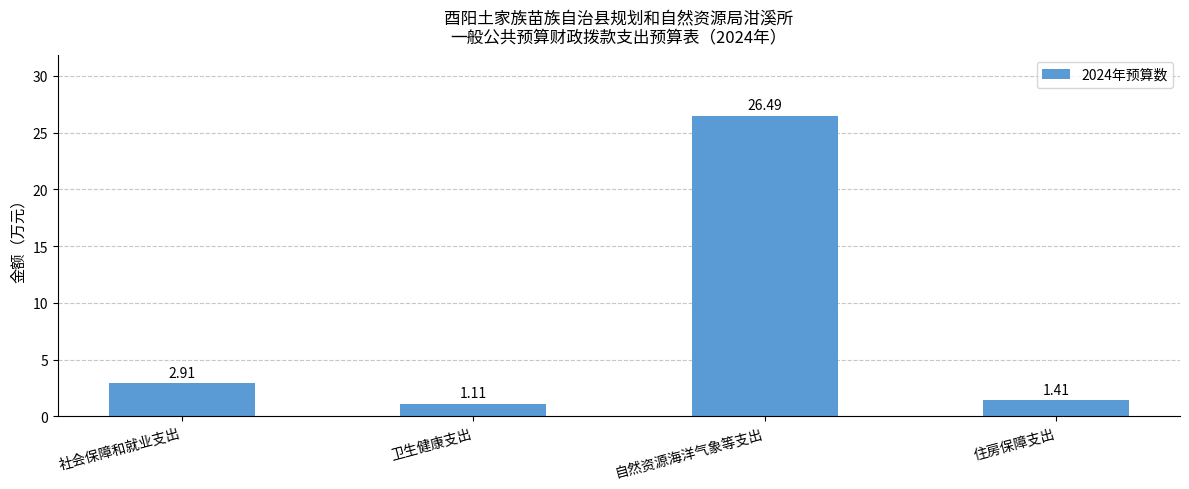

Which has a higher value, 卫生健康支出 or 自然资源海洋气象等支出?

自然资源海洋气象等支出